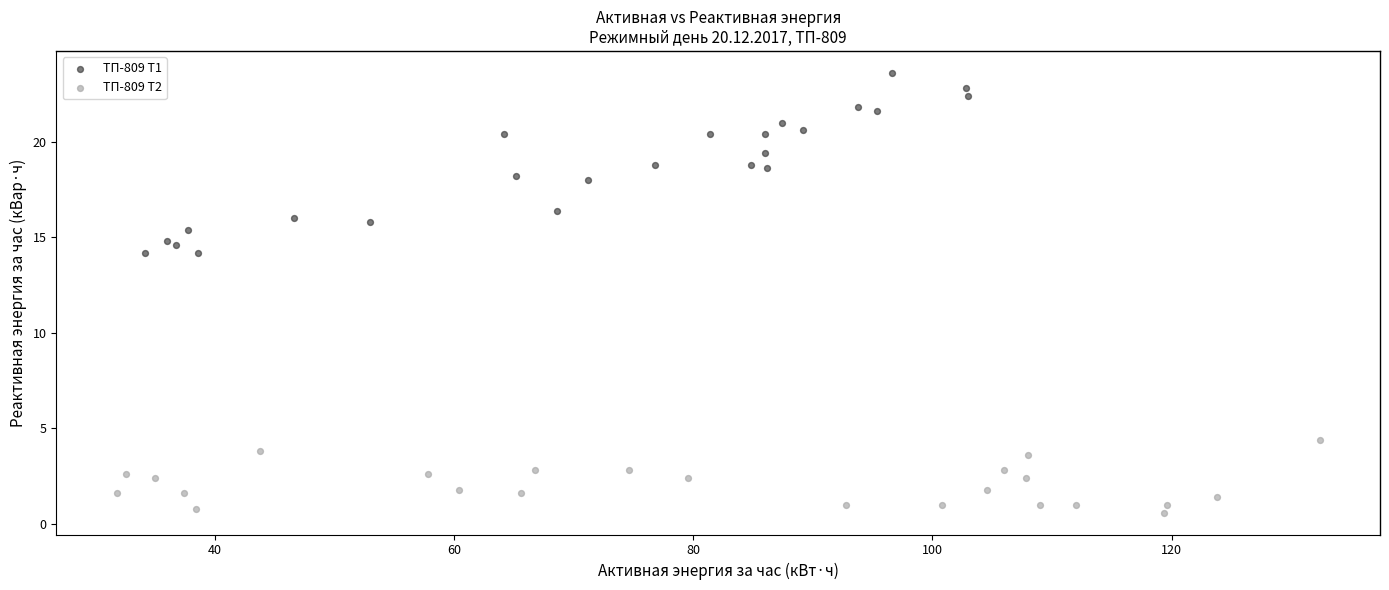

Which series contains the highest Y value?

ТП-809 Т1